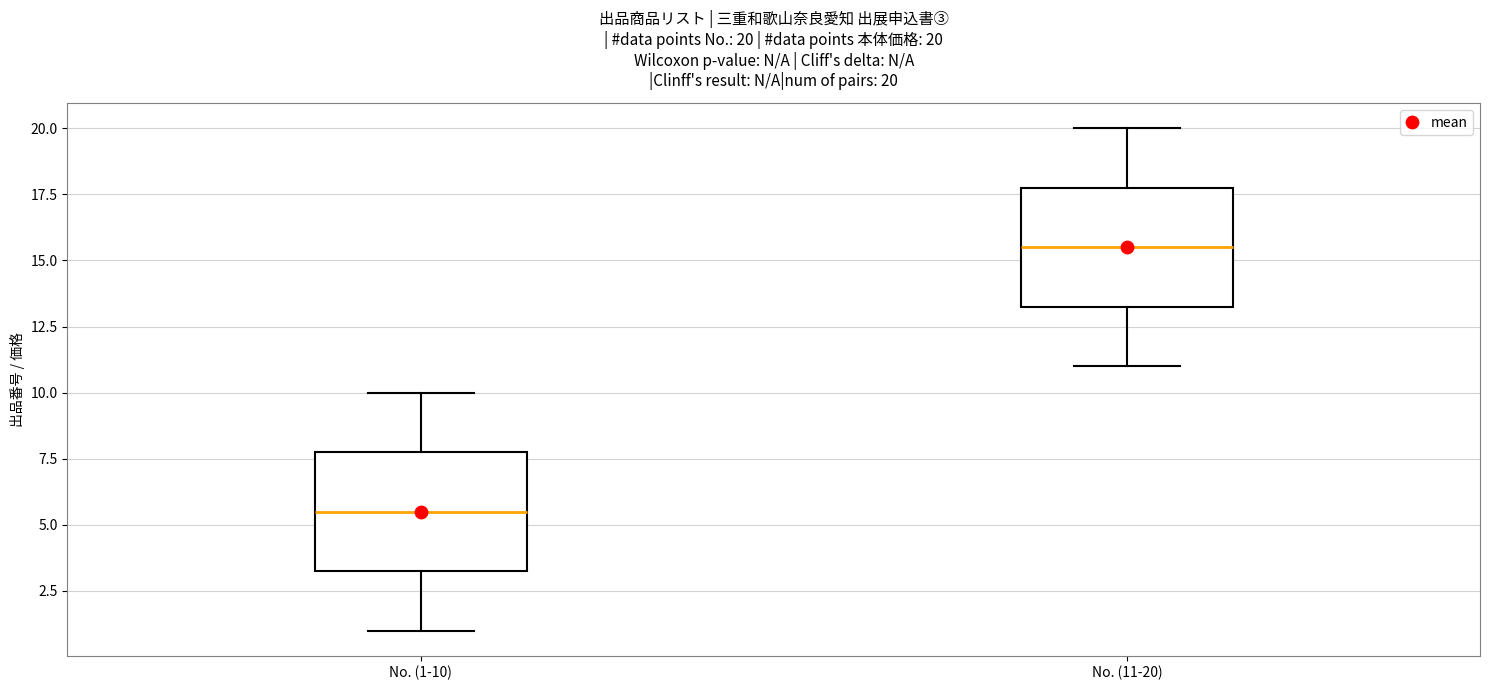

Which box has the highest median line?

No. (11-20)